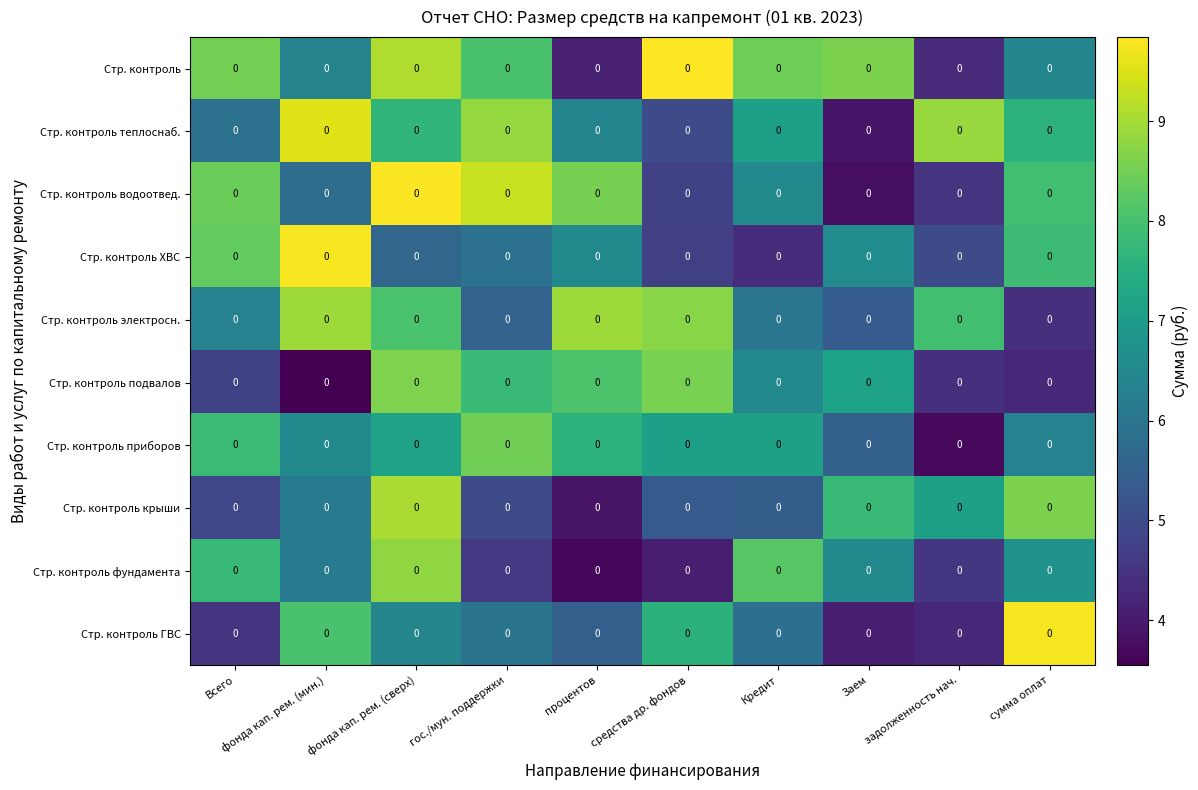

List the labels in order of Стр. контроль фундамента value, largest first.

фонда кап. рем. (сверх), Кредит, Всего, сумма оплат, Заем, фонда кап. рем. (мин.), гос./мун. поддержки, задолженность нач., средства др. фондов, процентов